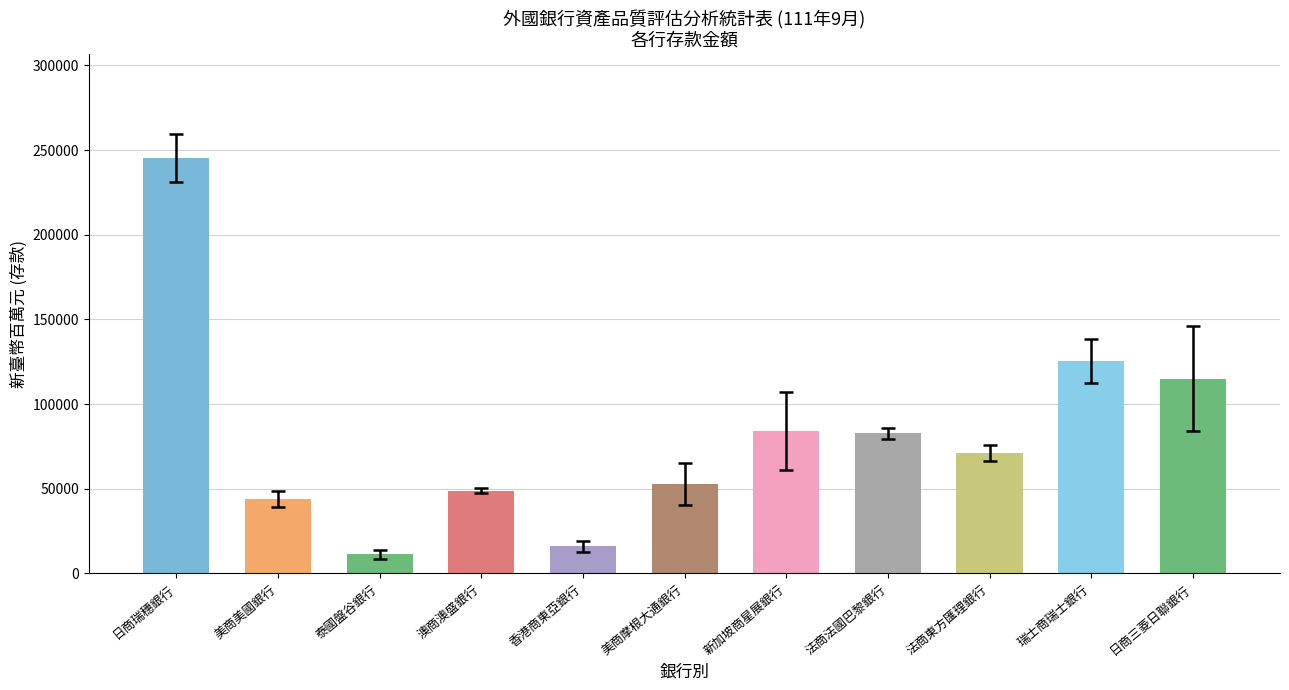

Which category has the highest value across all series?

日商瑞穗銀行